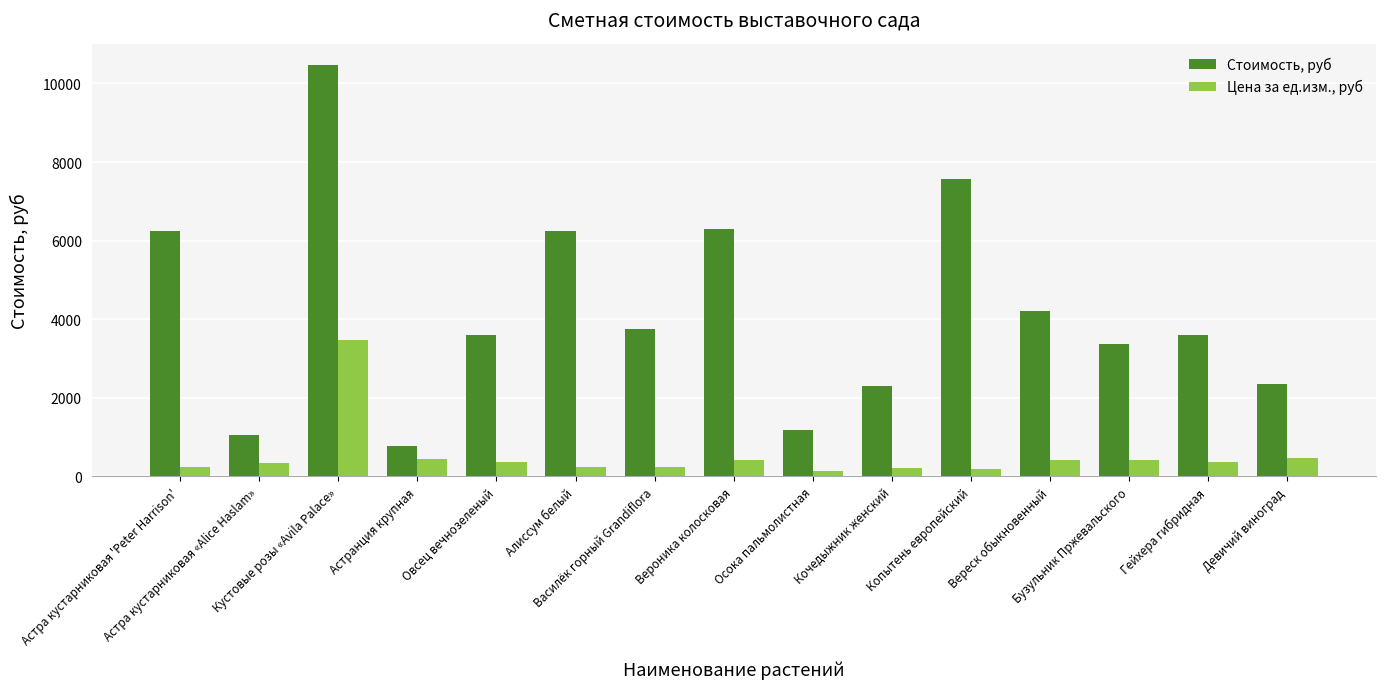

What is the difference between the second highest and second lowest values in the Цена за ед.изм., руб series?

290